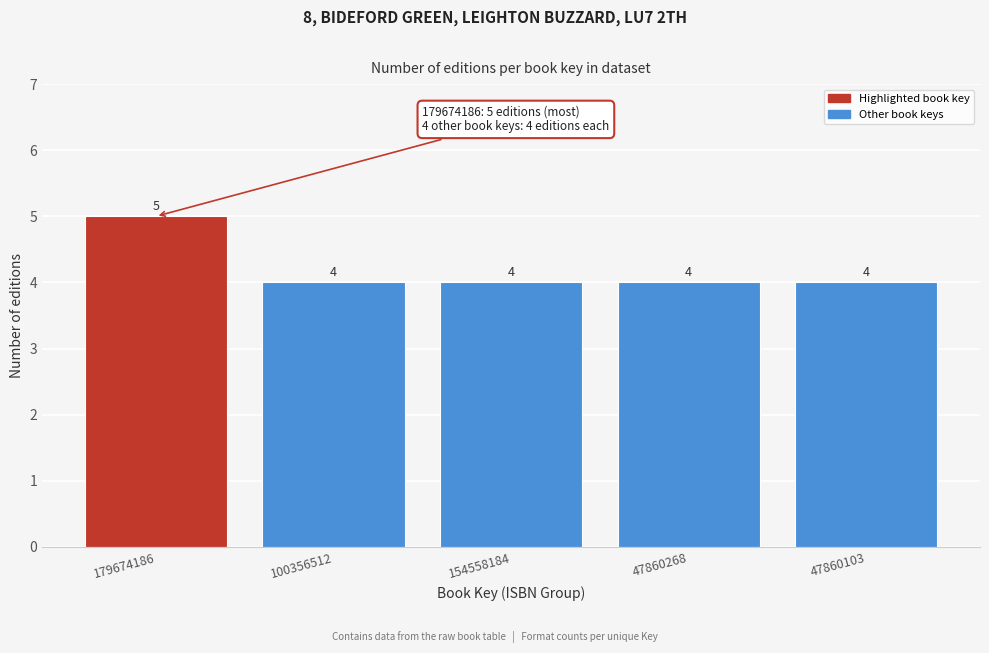

Reading right to left, what are all the values shown in this chart?

4	4	4	4	5